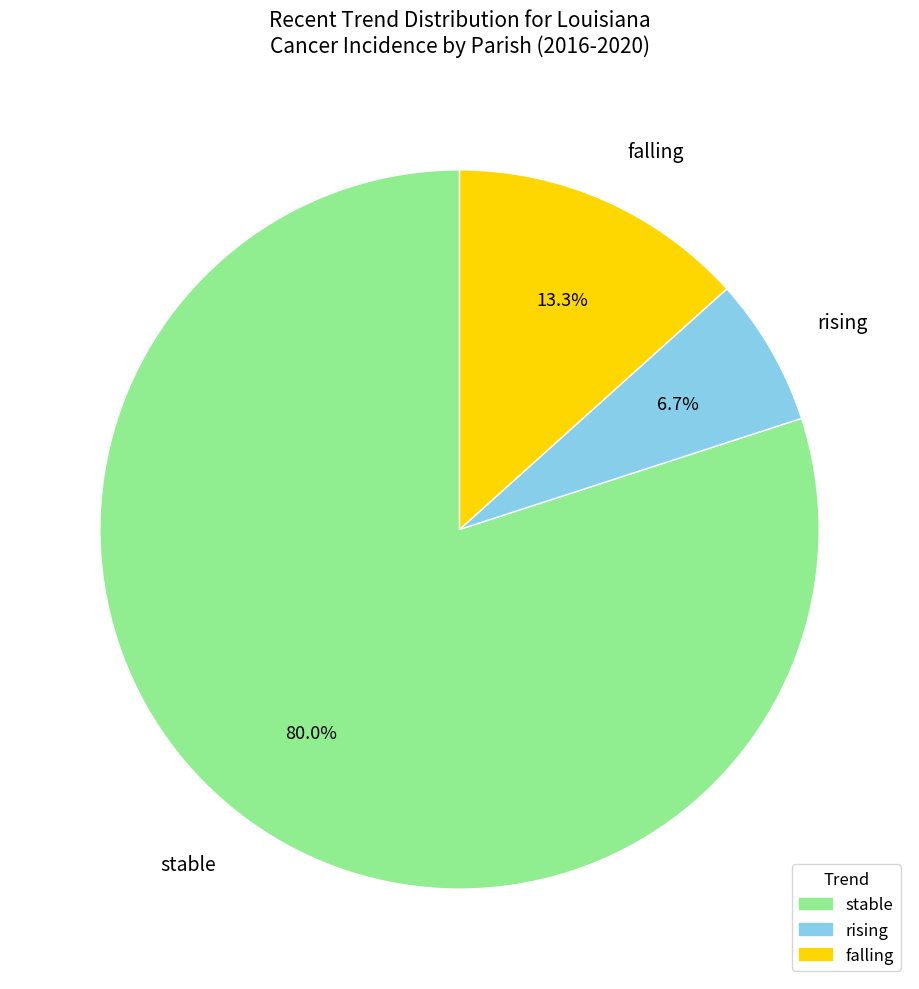

Is there any slice that represents more than half of the pie?

Yes